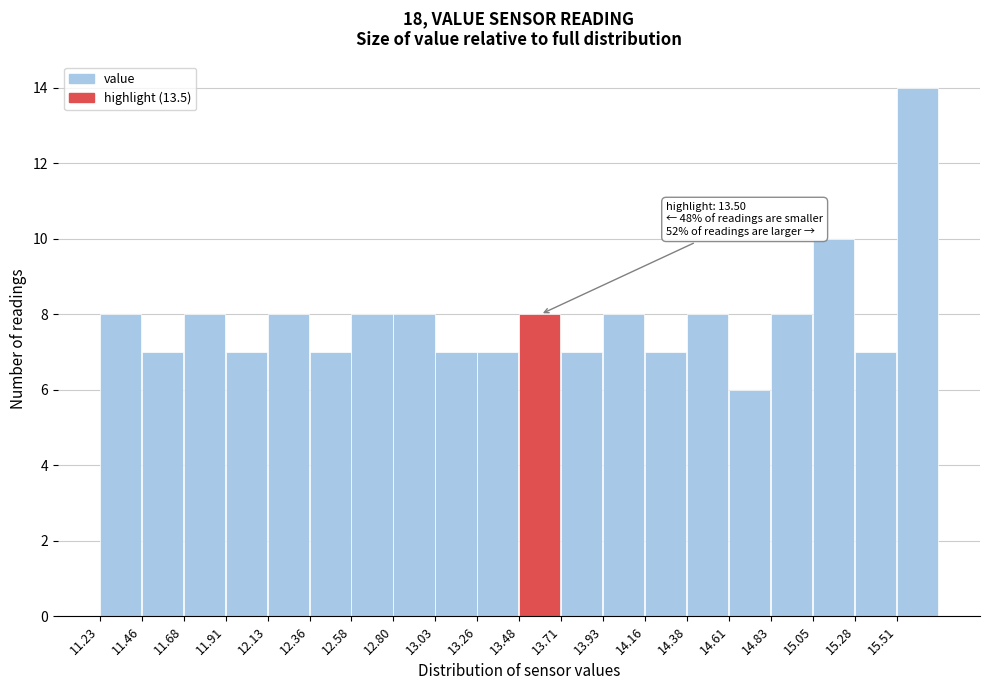

Which range on the x-axis has the tallest bar?

15.505 to 15.730